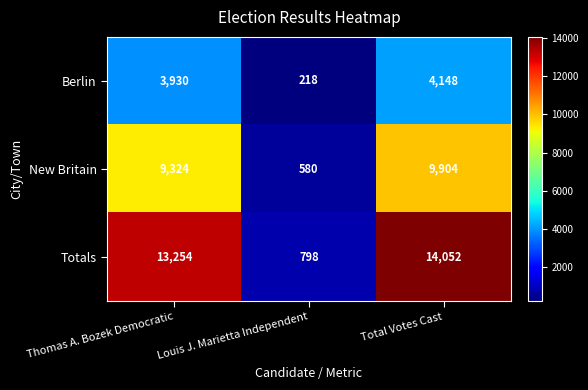

List the series in order of their overall mean, lowest first.

Berlin, New Britain, Totals